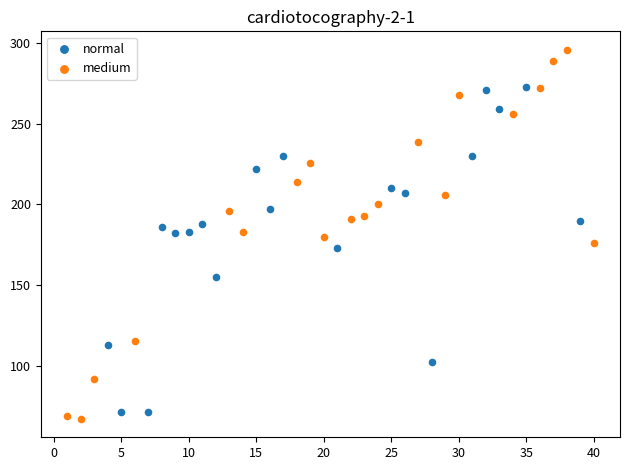

Which series contains the highest Y value?

medium